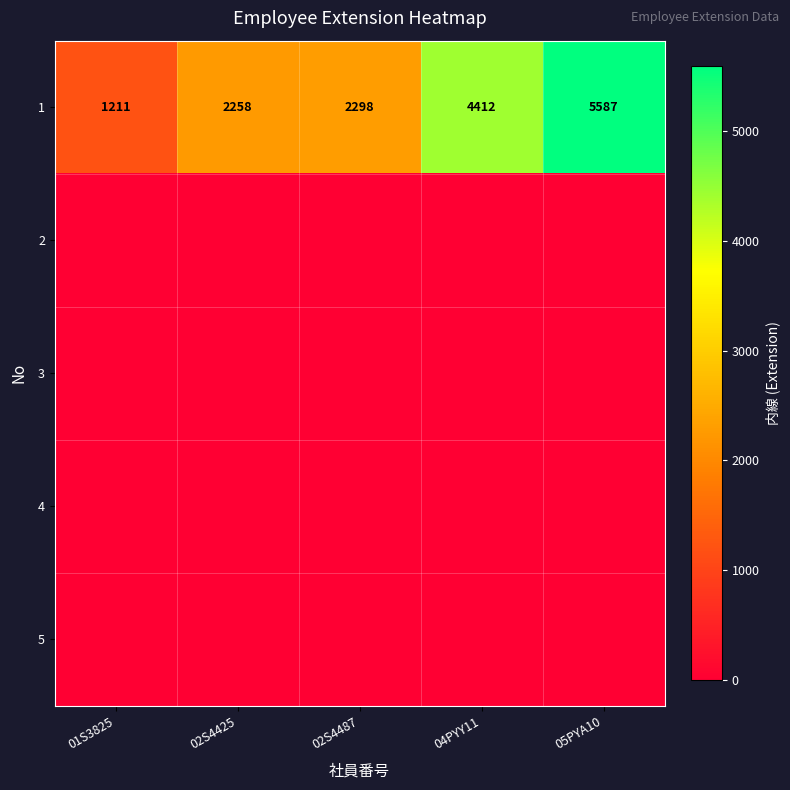

At which category is the sum across all series the highest?

05PYA10